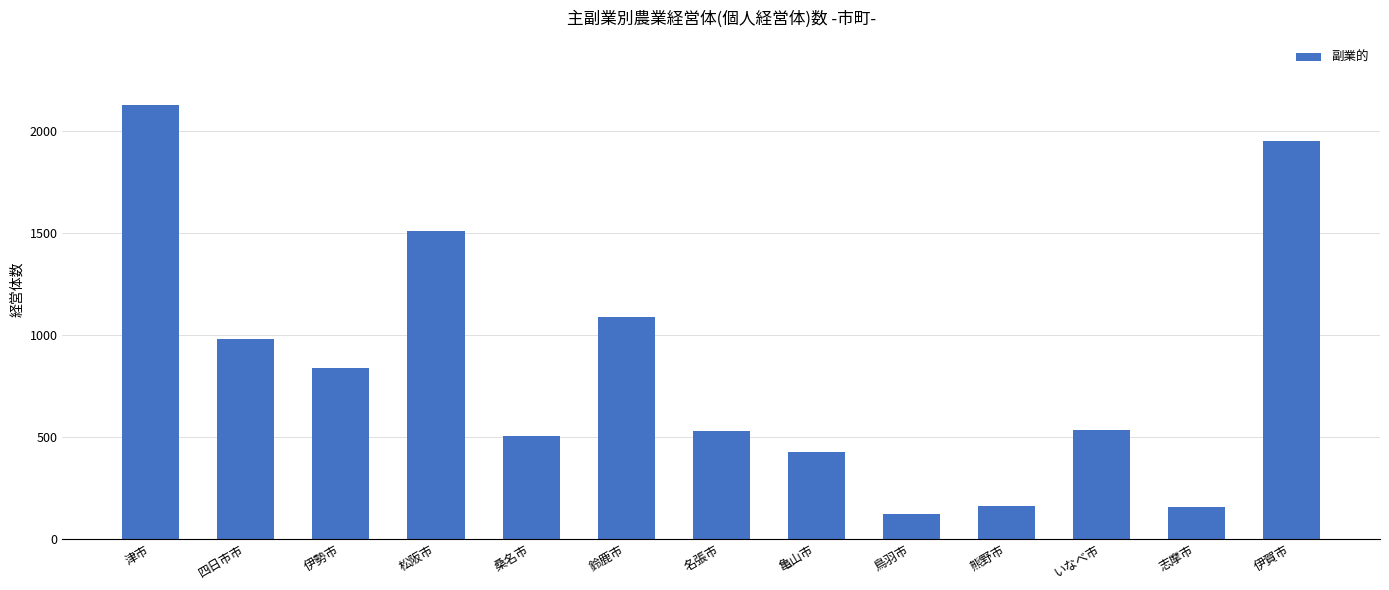

Does the chart contain any negative values?

No